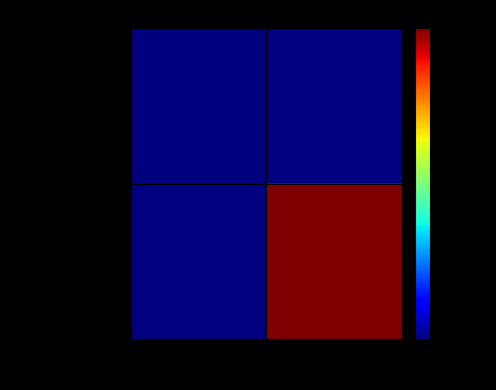

At 1, list the series in order from largest to smallest.

61d8d0df...452fe, d89dc2a9...5de6